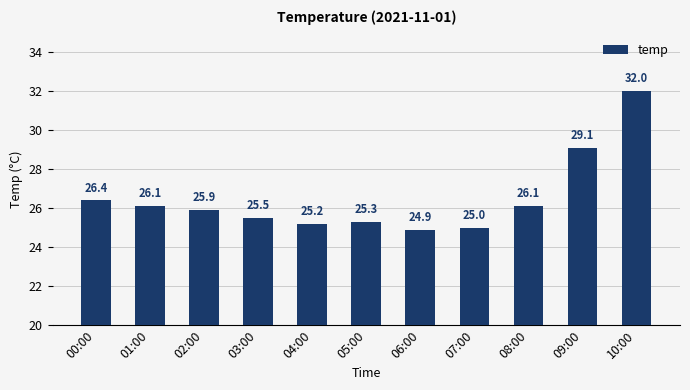

Is it true that the value at 02:00 is 25.9?

True